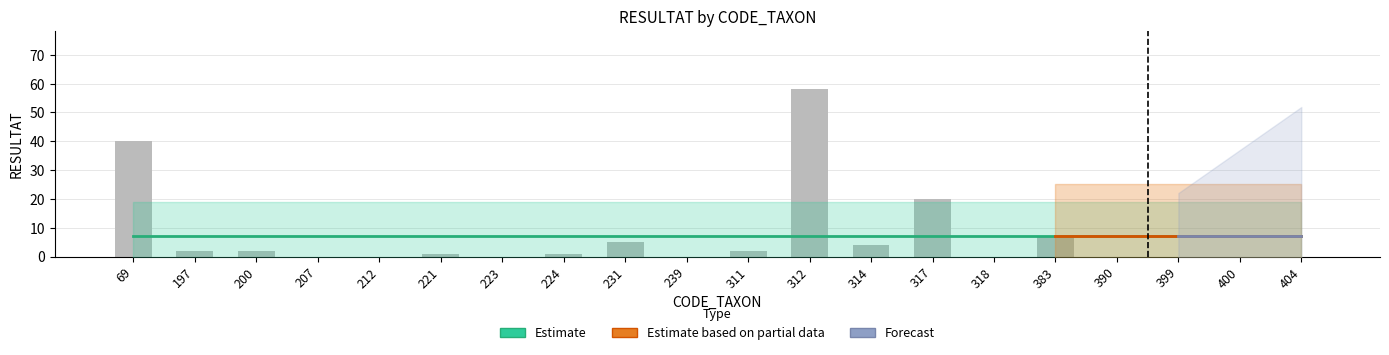

What is the average value of the Estimate series?

7